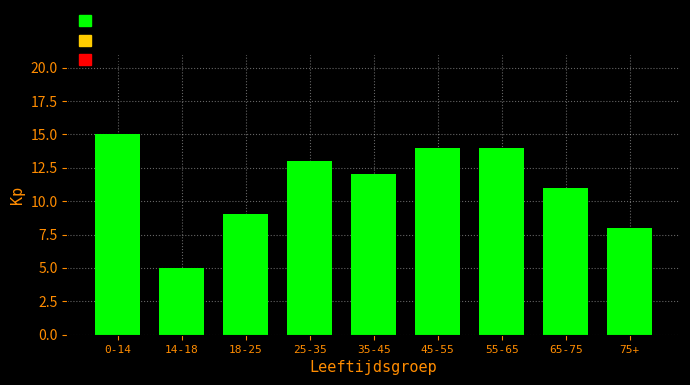

Reading left to right, what are all the values shown in this chart?

15	5	9	13	12	14	14	11	8